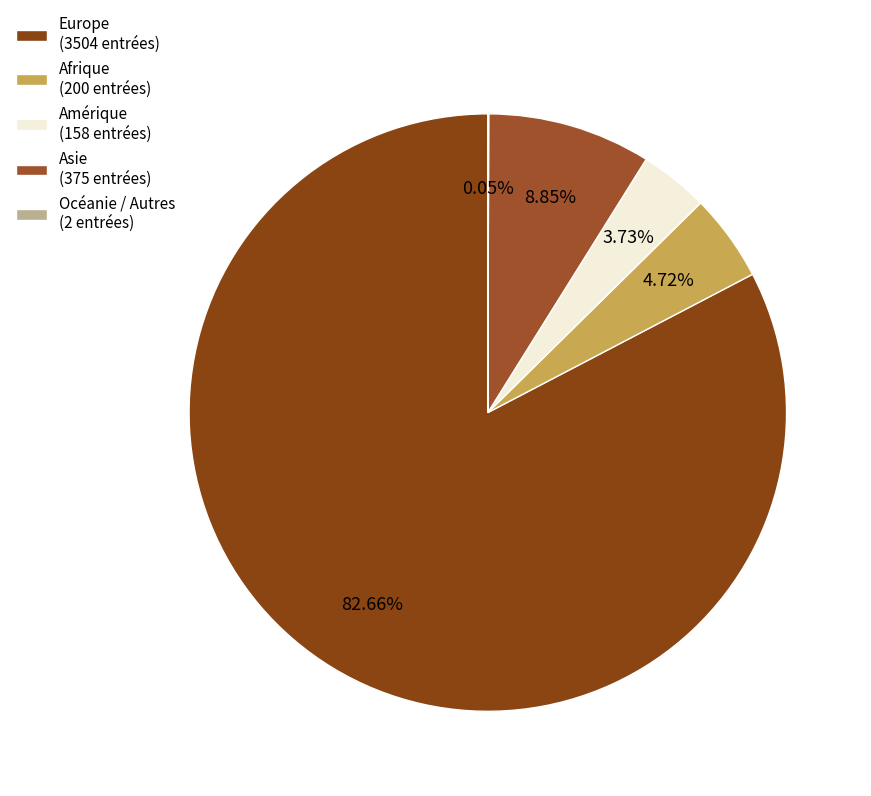

Combined, what portion of the pie is Amérique and Europe?

86.4%